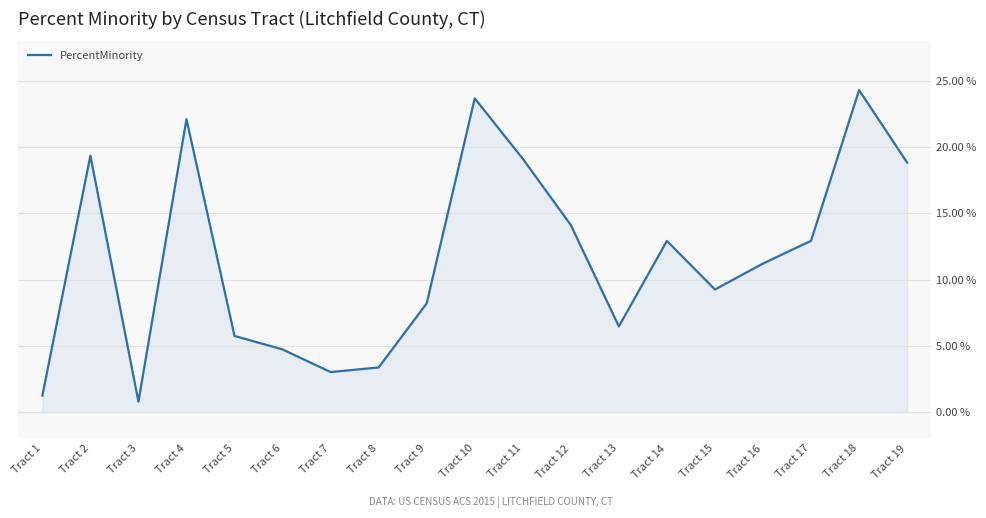

How many interior local peaks (higher than both neighbors) does the data have?

5